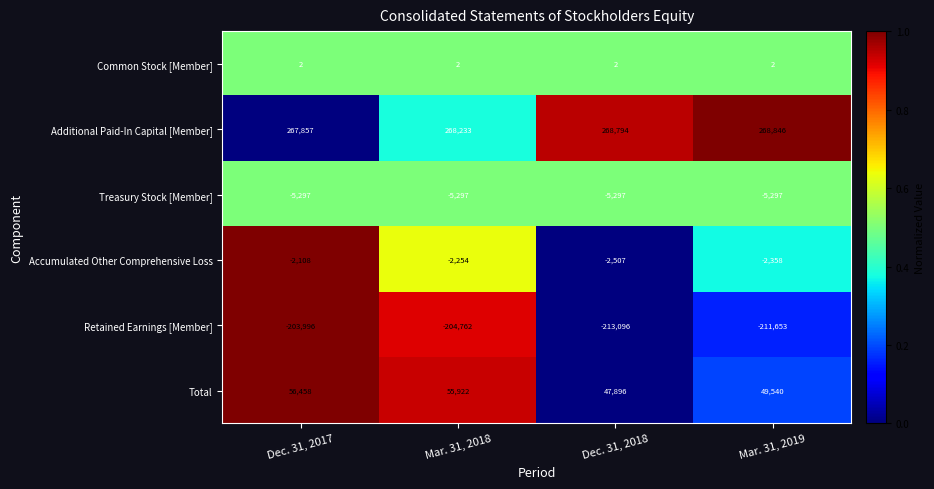

Which category has the highest value across all series?

Mar. 31, 2019